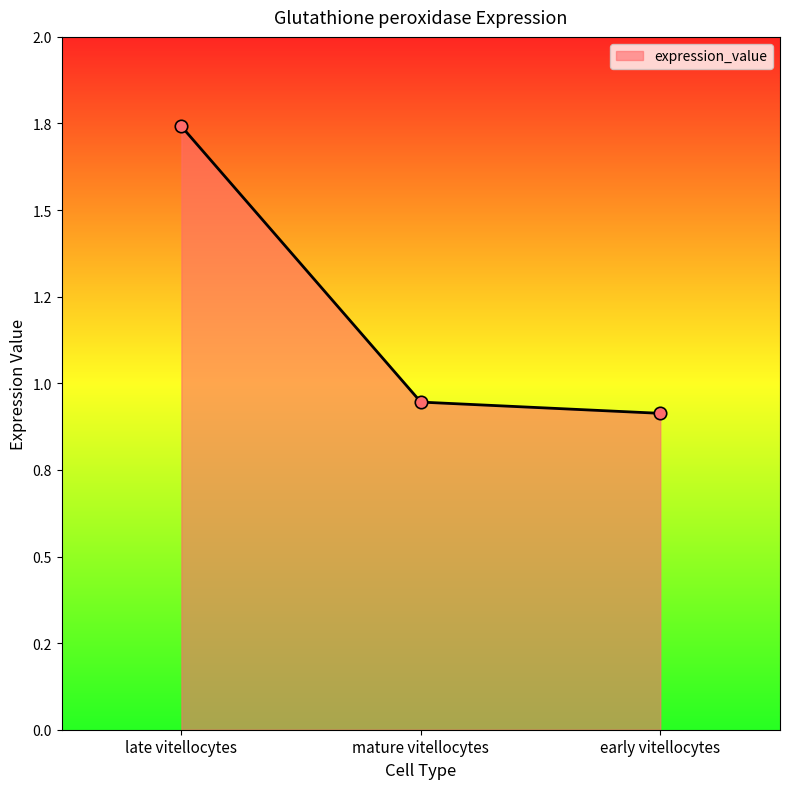

Is this an area chart (filled region under the line)?

Yes